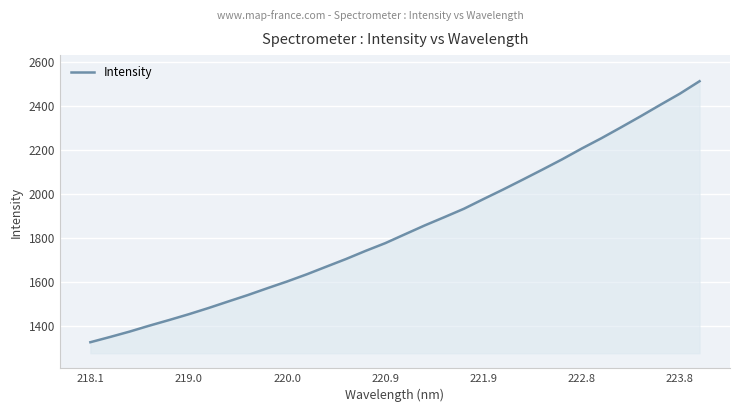

Count the number of categories in the chart.

32